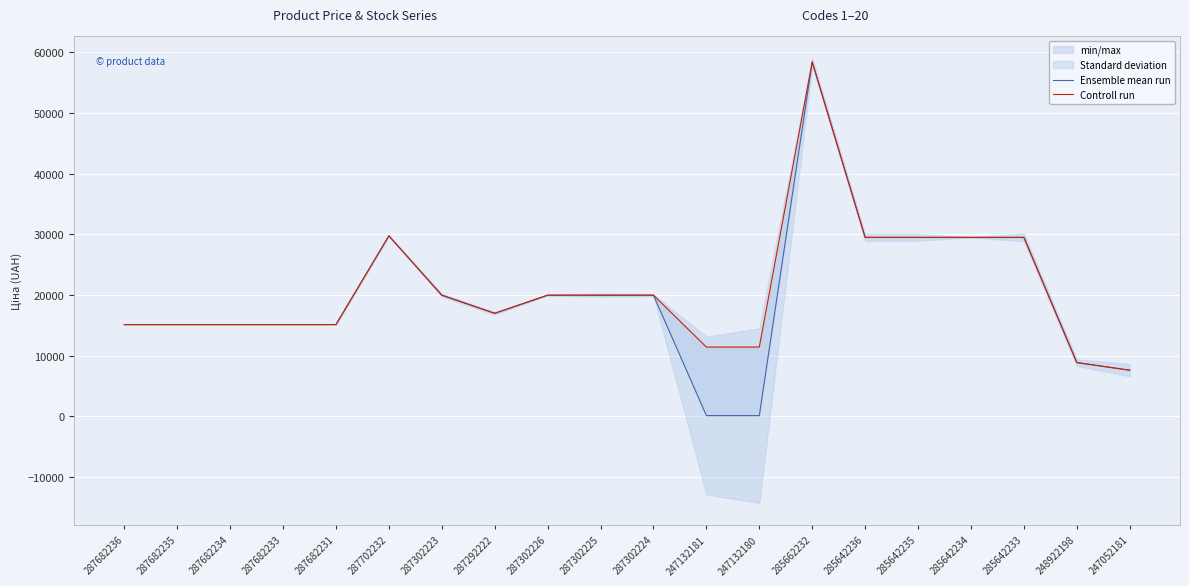

Which series changed the most between 287702232 and 287302223?

Ensemble mean run